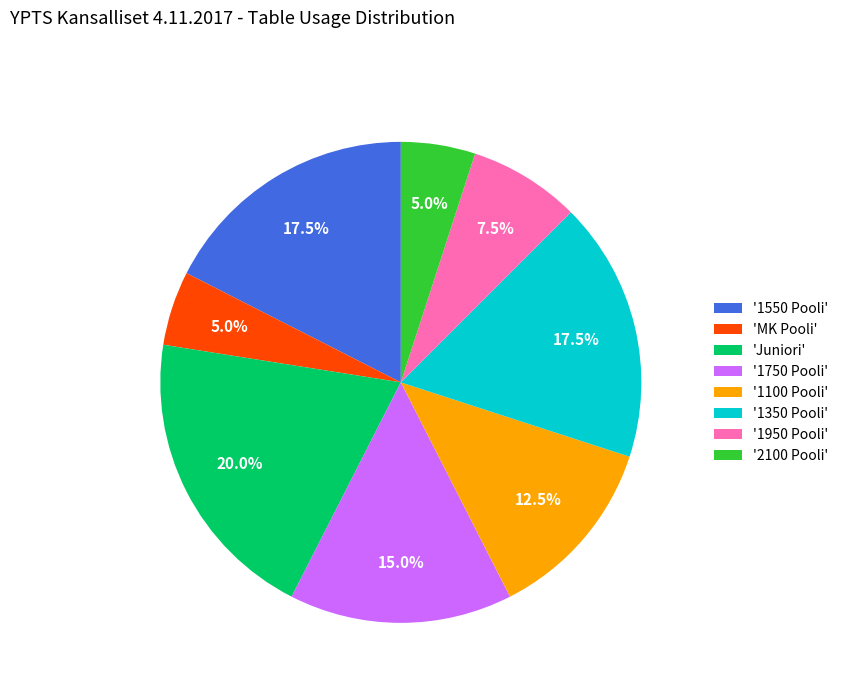

Approximately how many times larger is the value at '1750 Pooli' compared to '1100 Pooli'?

1.2